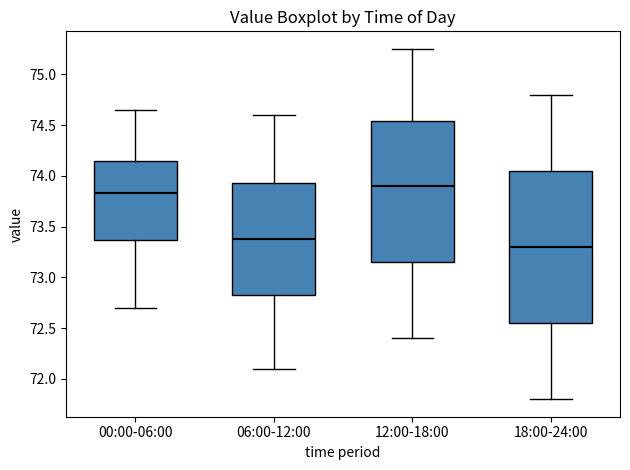

Comparing the boxes themselves (not the whiskers), which one is the tallest?

18:00-24:00